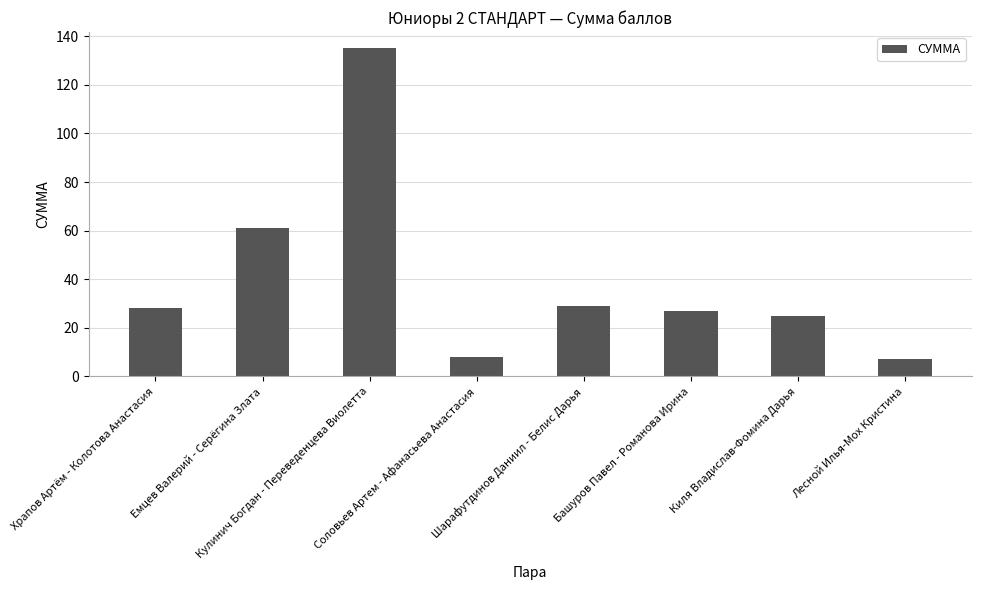

The value at Лесной Илья-Мох Кристина is 2. True or false?

False